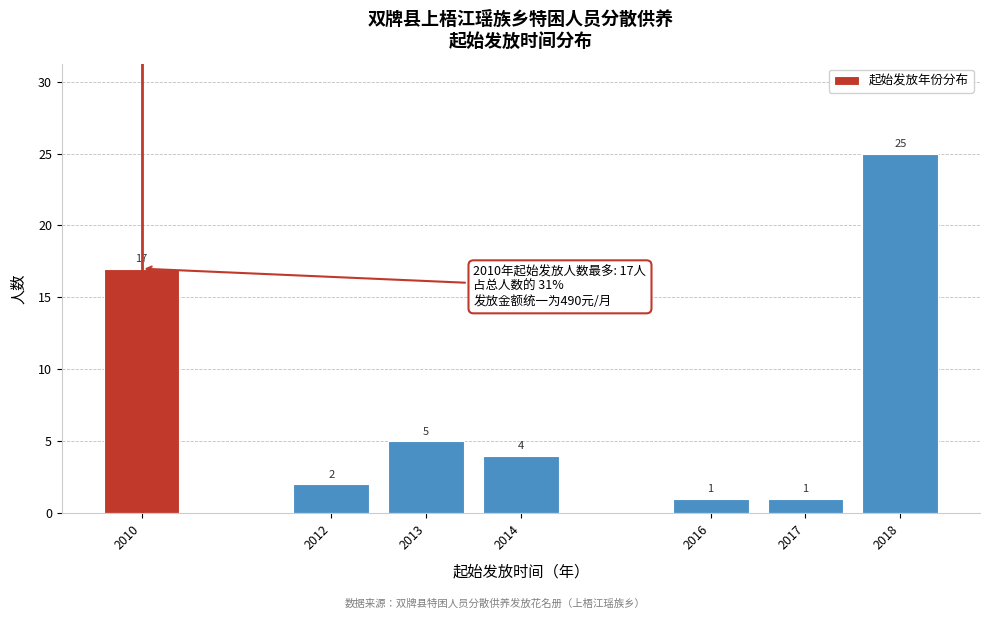

Reading left to right, transcribe all the data shown in this chart.

17	2	5	4	1	1	25